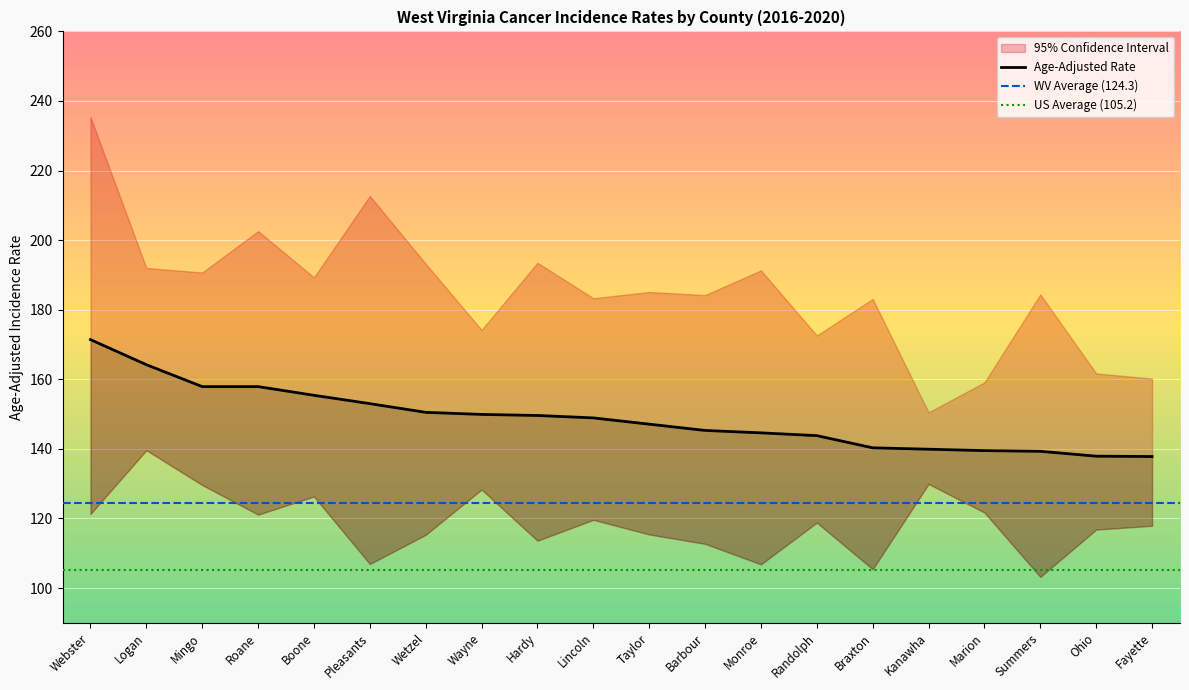

At which label does Upper 95% CI first exceed 185?

Webster